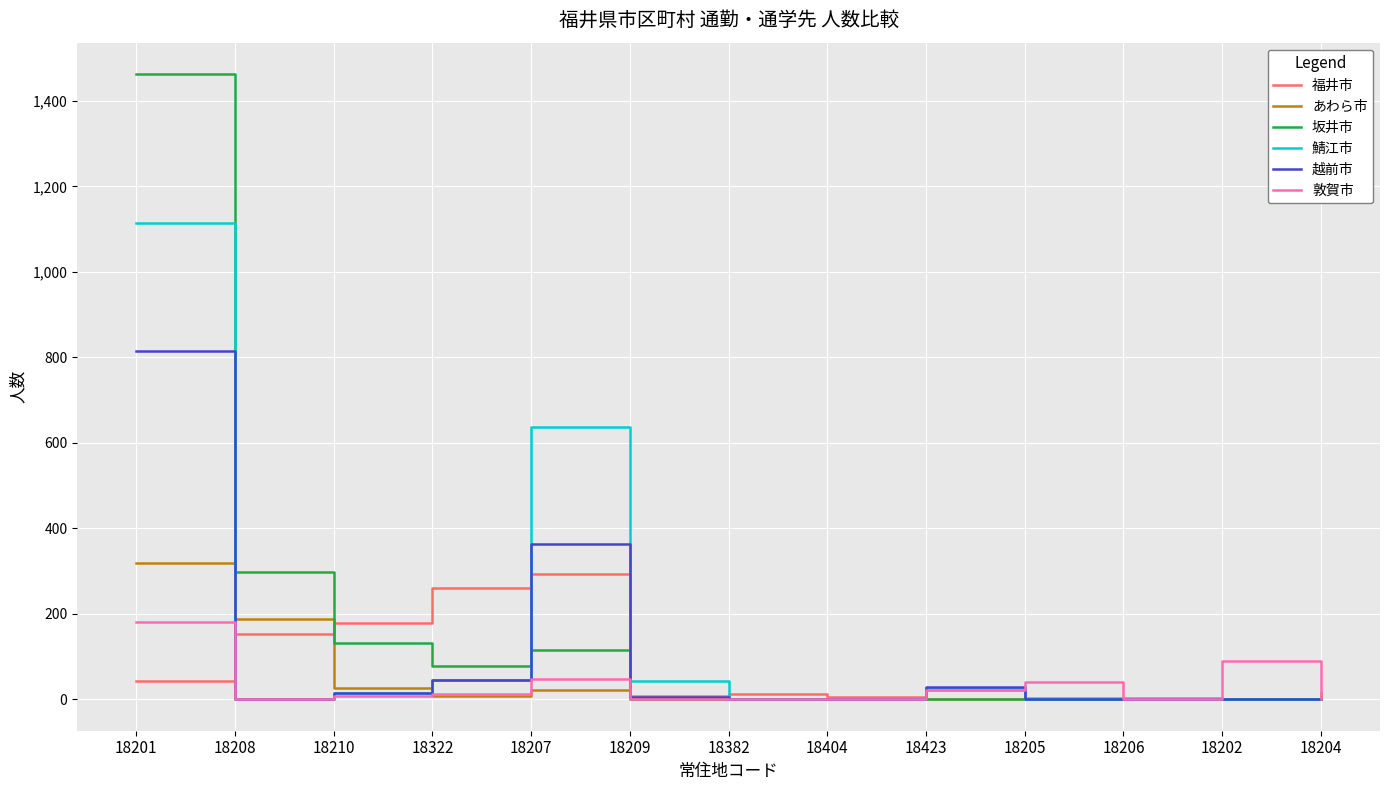

True or false: 越前市 and あわら市 intersect in this chart.

True